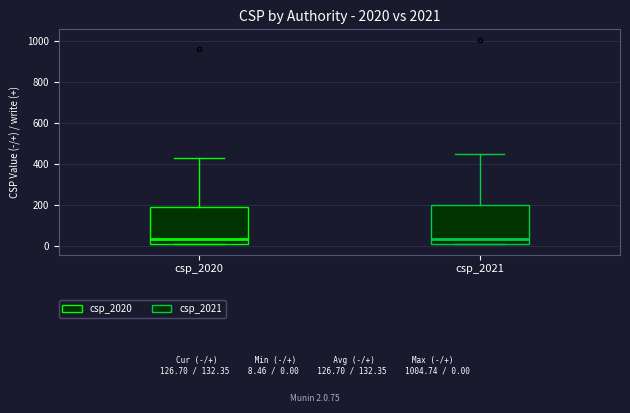

Reading left to right, read every box against the y-axis: the position of its median line, the range the box covers, and the ends of its whiskers. The values are not printed on the chart, so give them approximately, as read against the axis.

csp_2020: median 40, box 20 to 200, whiskers 0 to 420
csp_2021: median 40, box 20 to 200, whiskers 0 to 440